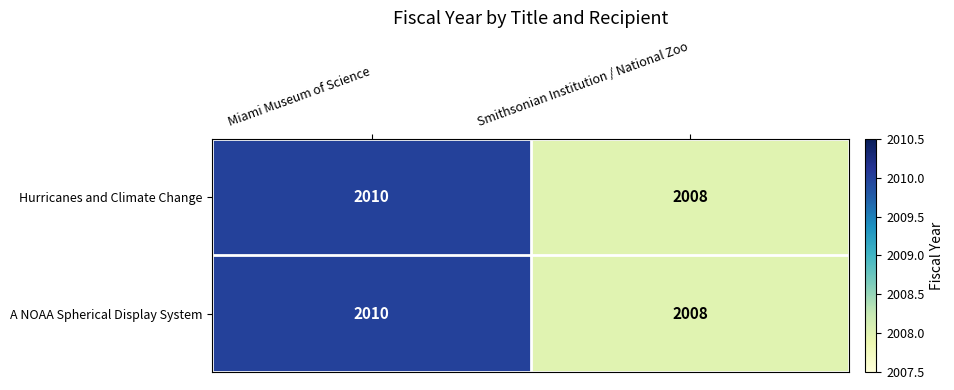

What value does the Hurricanes and Climate Change series have at Smithsonian Institution / National Zoo?

2008